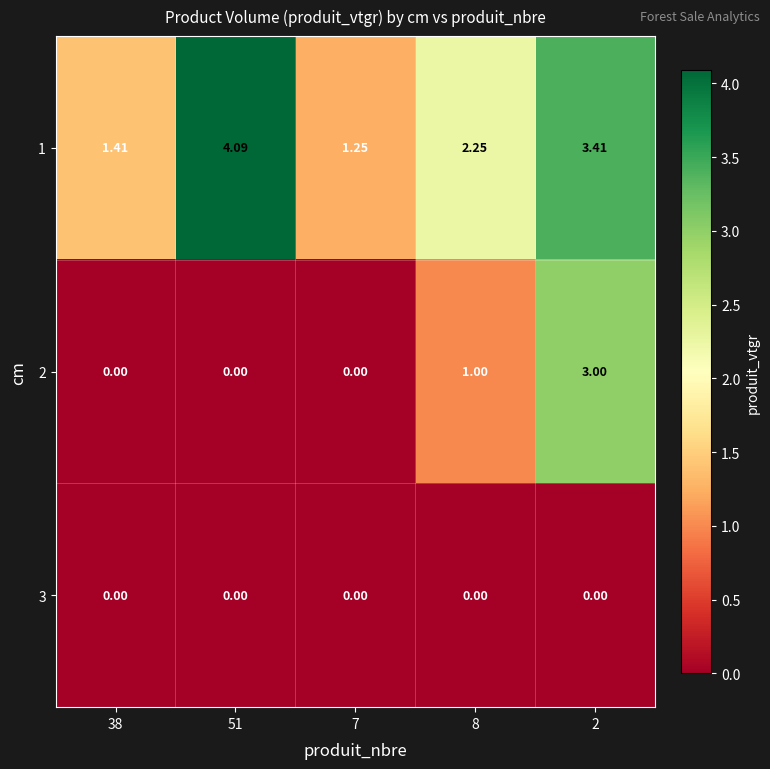

Is the value of 3 at 2 greater than the value of 2 at 8?

No